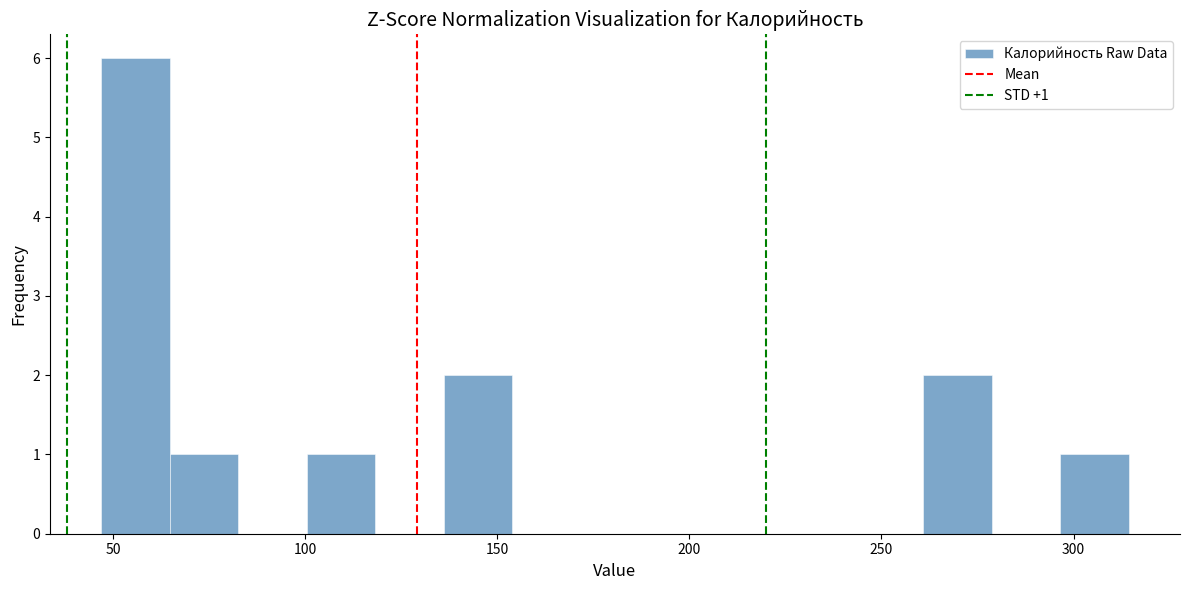

Read against the x-axis, roughly where is the centre of the tallest bar?

55